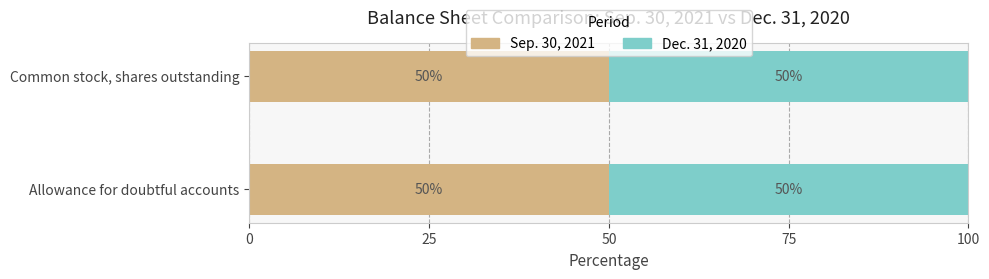

Where is Sep. 30, 2021 nearest to the value 49?

Allowance for doubtful accounts